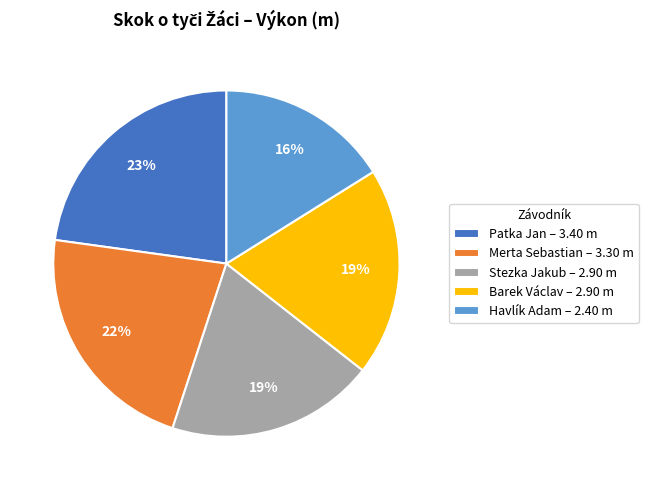

True or false: Barek Václav accounts for 11% of the total.

False